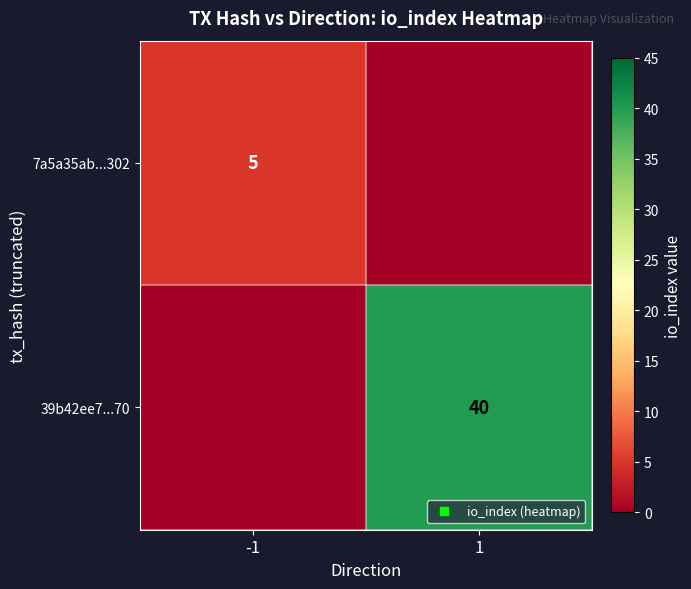

At 1, list the series in order from smallest to largest.

7a5a35ab...302, 39b42ee7...70